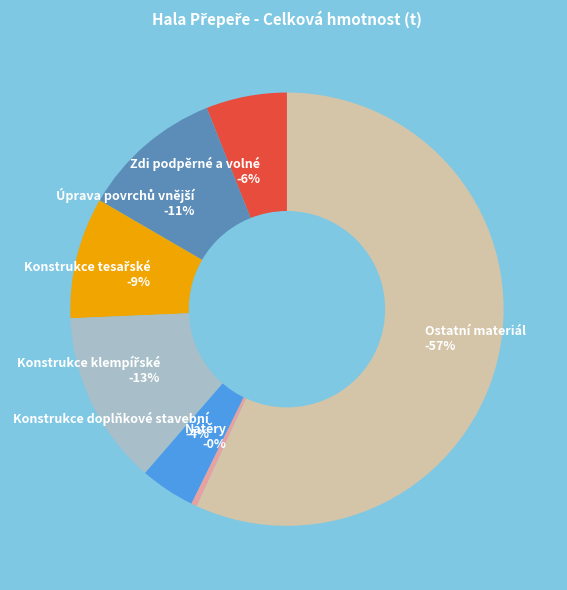

To the nearest percent, what is the combined percentage of Konstrukce tesařské and Ostatní materiál?

66%